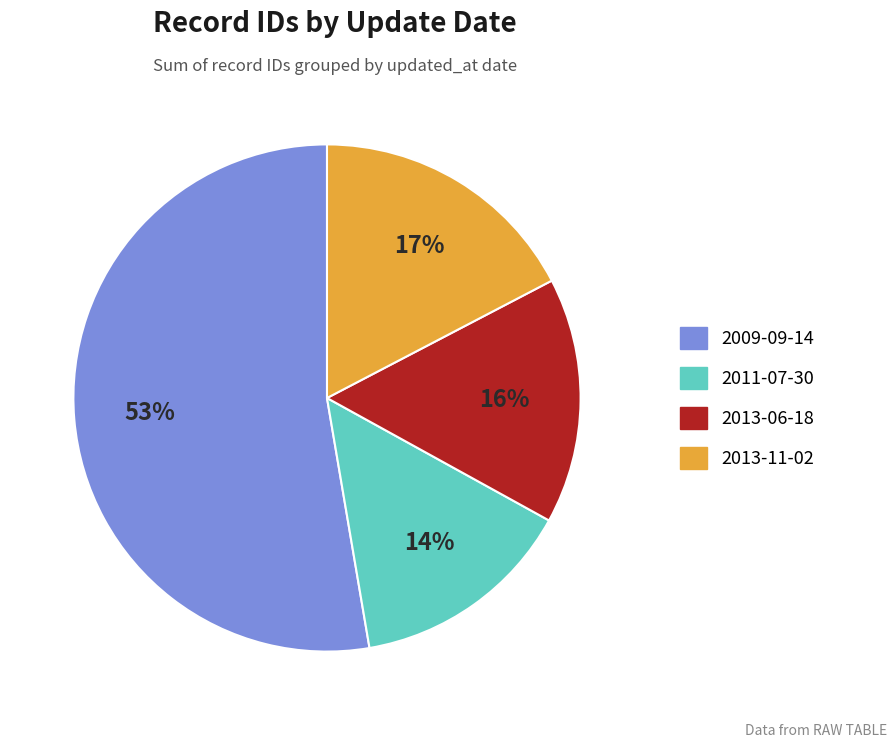

How many slices are in this pie chart?

4